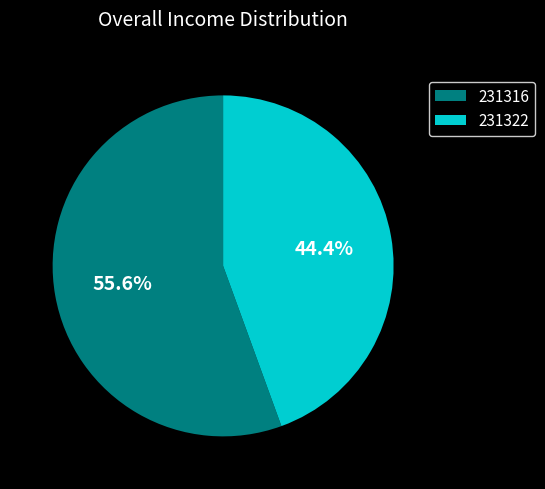

The 231322 slice represents 53% of the pie. True or false?

False